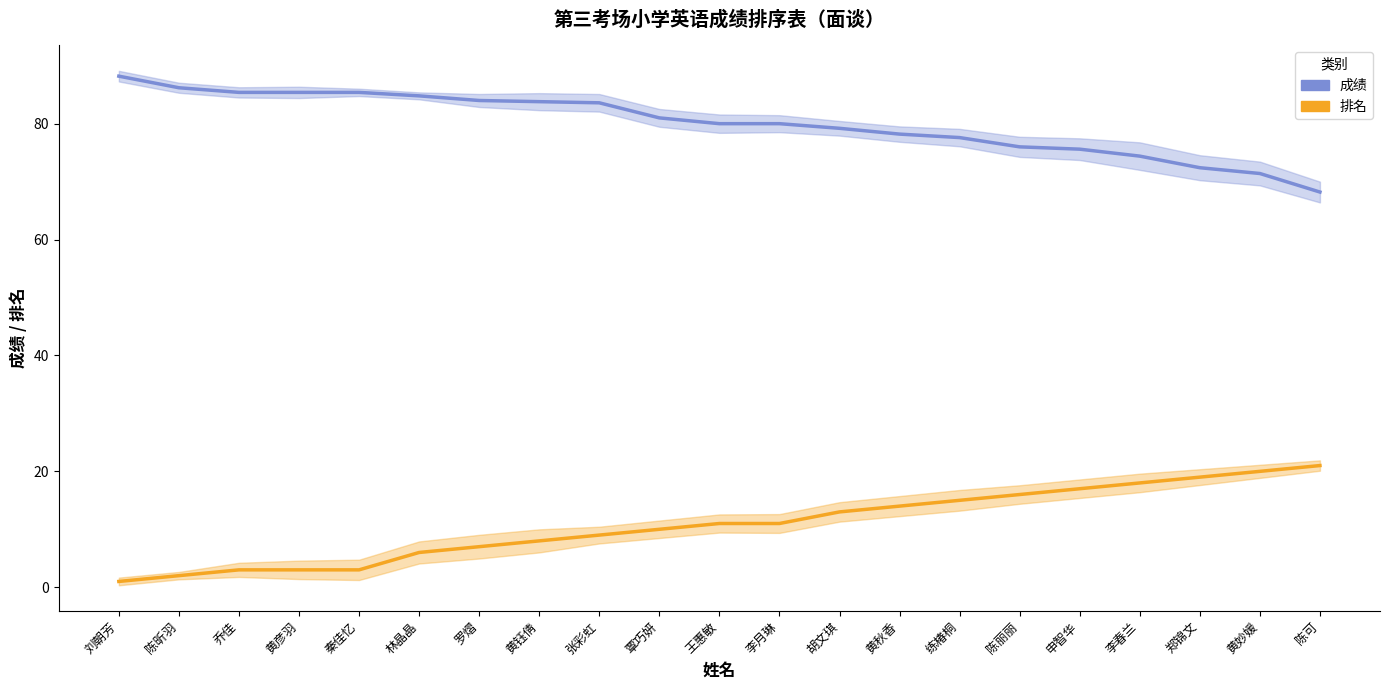

How many values in the 排名 series exceed 11?

9